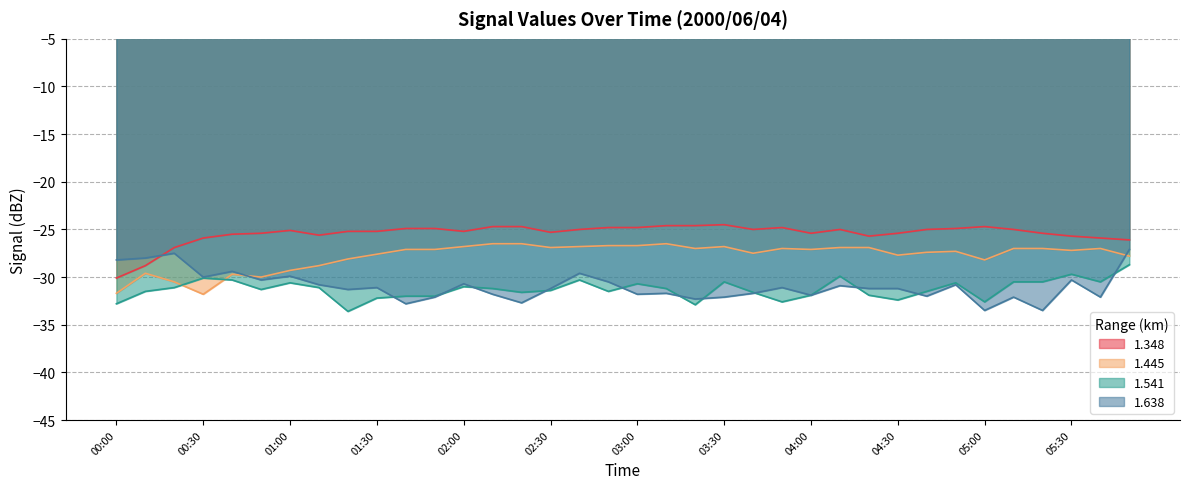

What is the total value across all series at 05:40?

-115.5